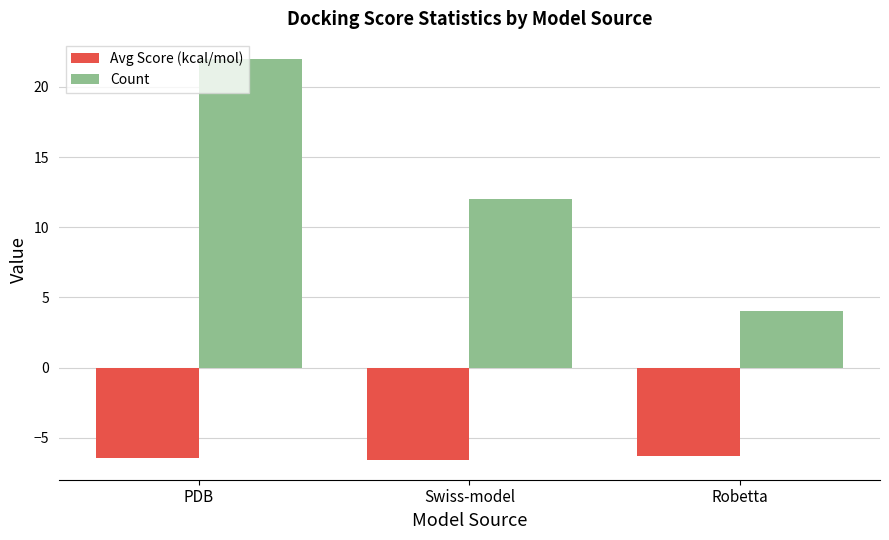

What is the label of the 1st bar from the left?

PDB